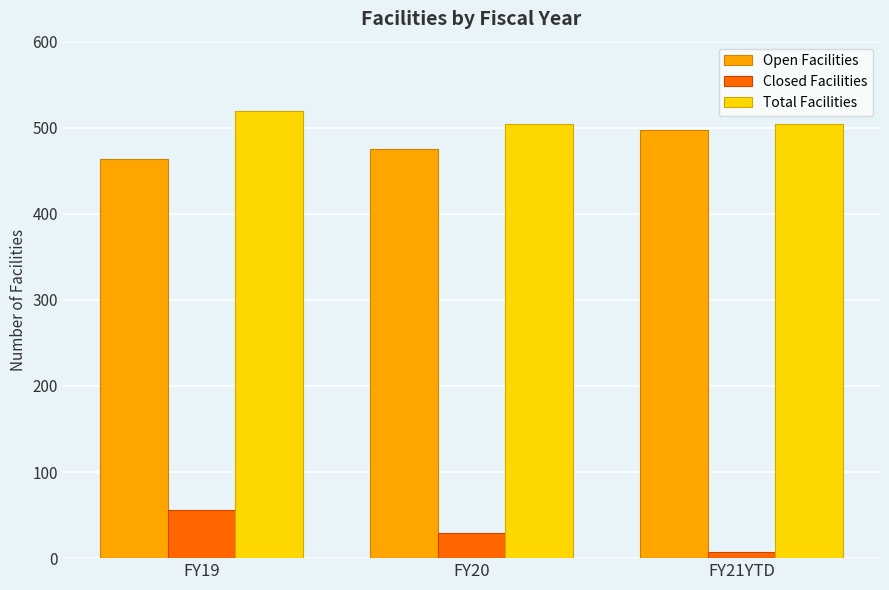

Which series has the largest total across all categories?

Total Facilities